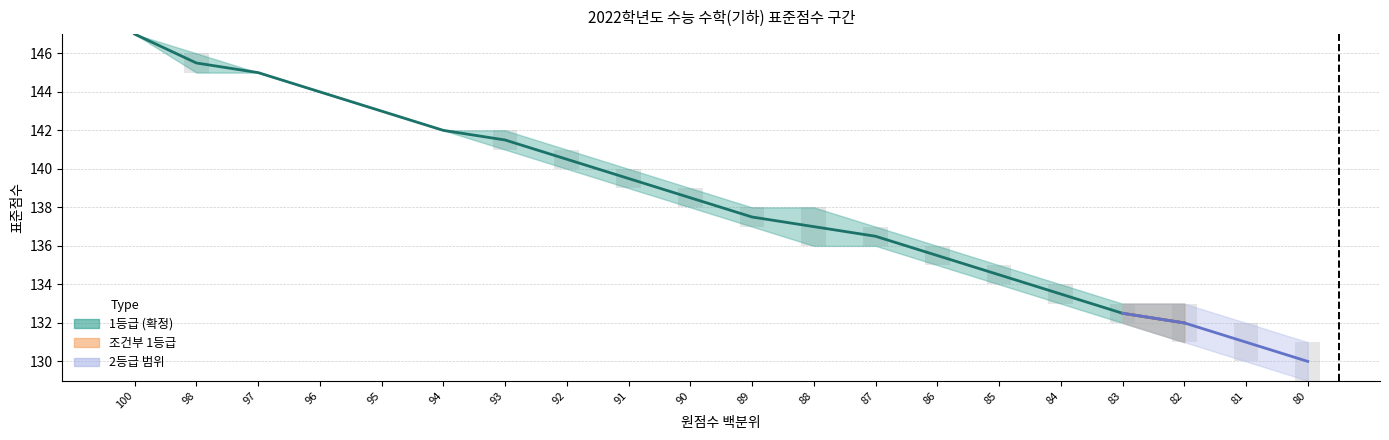

Rank the categories by 표준점수 최댓값 value from highest to lowest.

100, 98, 97, 96, 95, 94, 93, 92, 91, 90, 89, 88, 87, 86, 85, 84, 83, 82, 81, 80